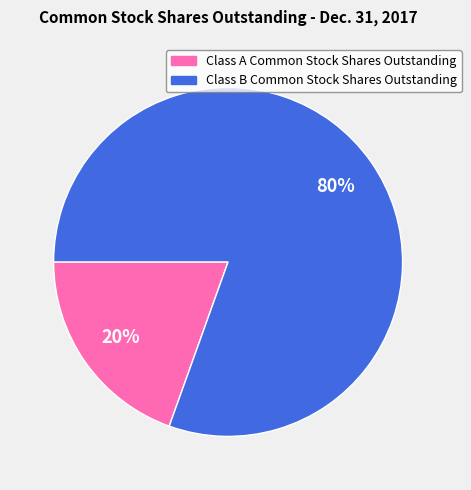

Is it true that Class A Common Stock Shares Outstanding is 20% of the pie?

True